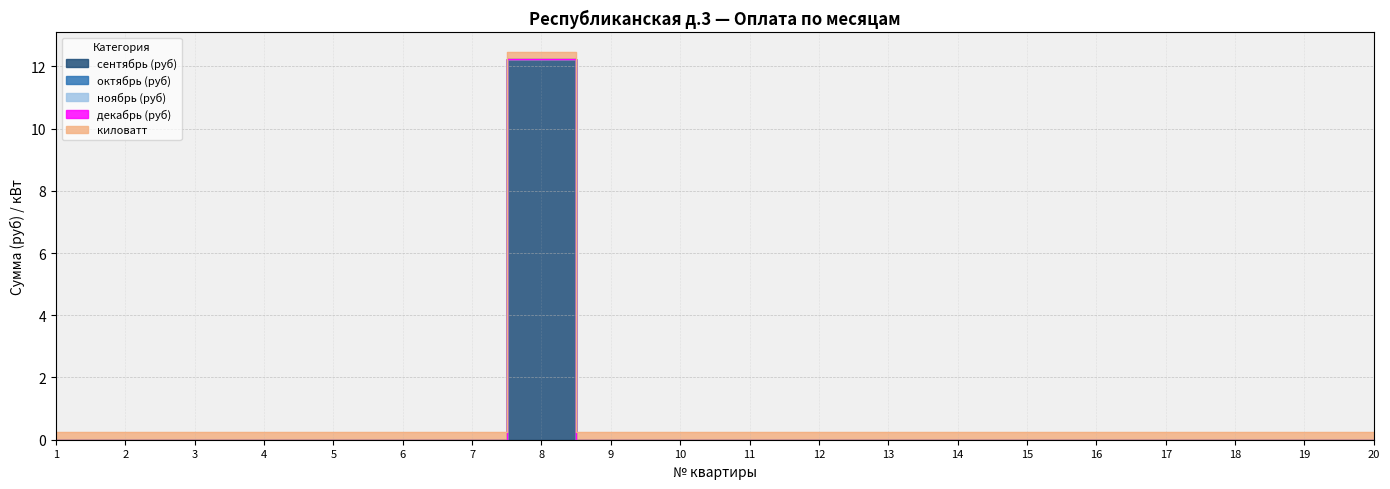

Which has a higher value, 18 or 1?

18